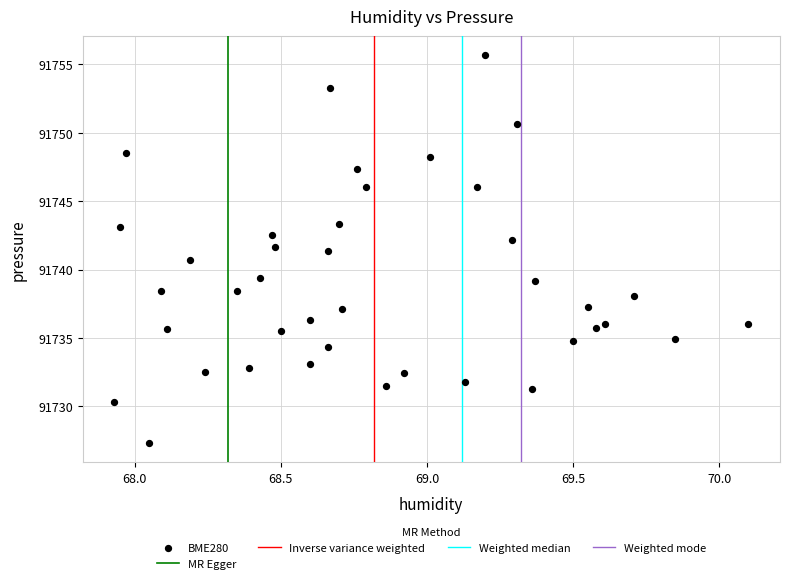

What is the range of X values (max minus min)?

2.2